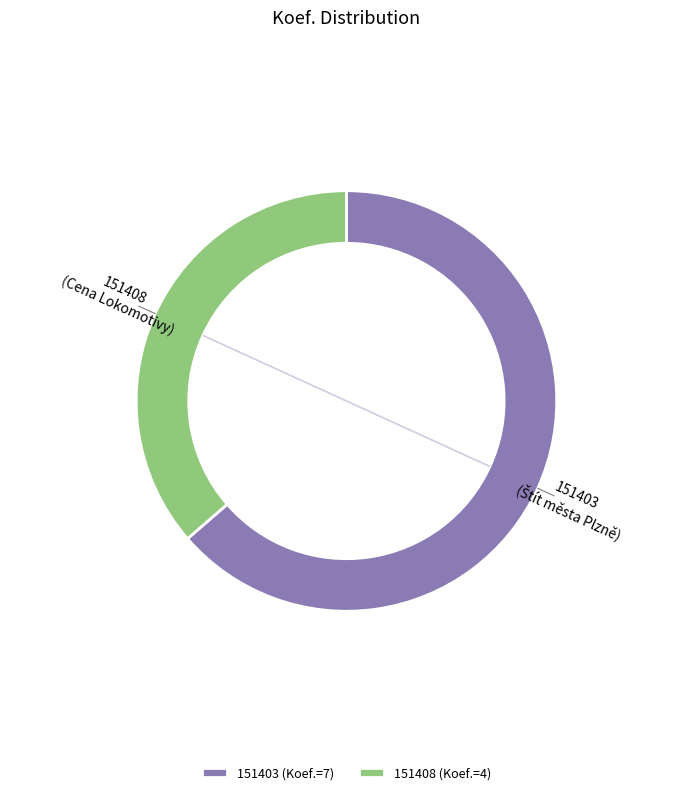

How many segments does this pie chart have?

2